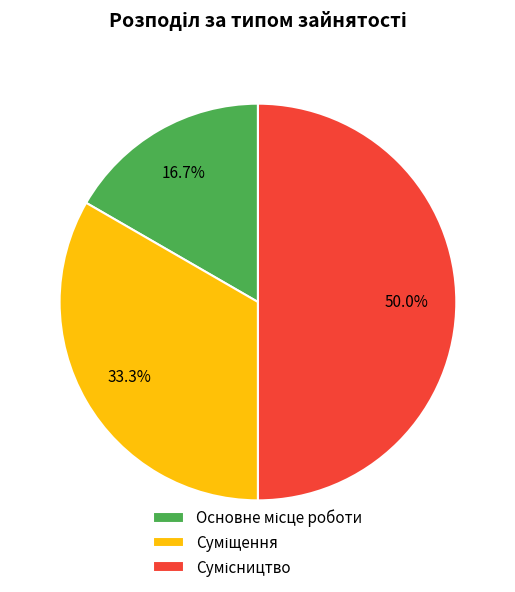

Does any single category account for the majority?

No